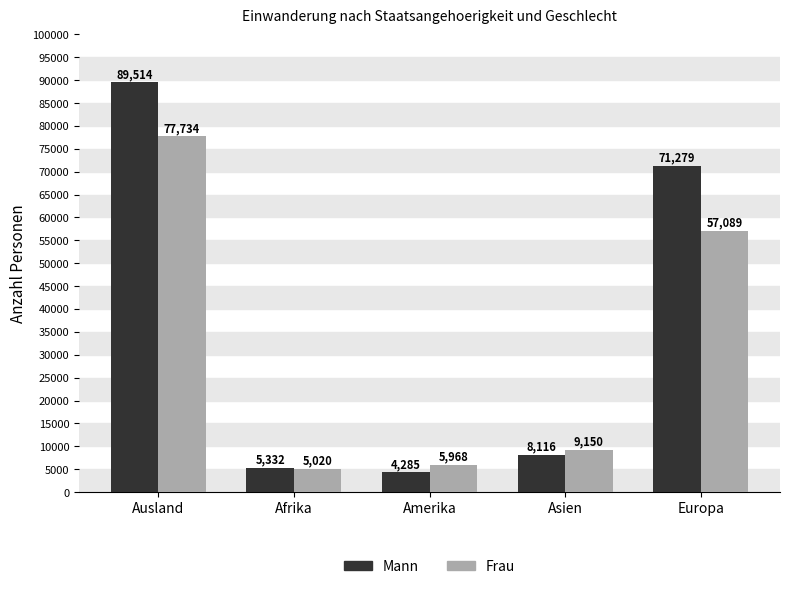

List the series in order of their overall mean, lowest first.

Frau, Mann